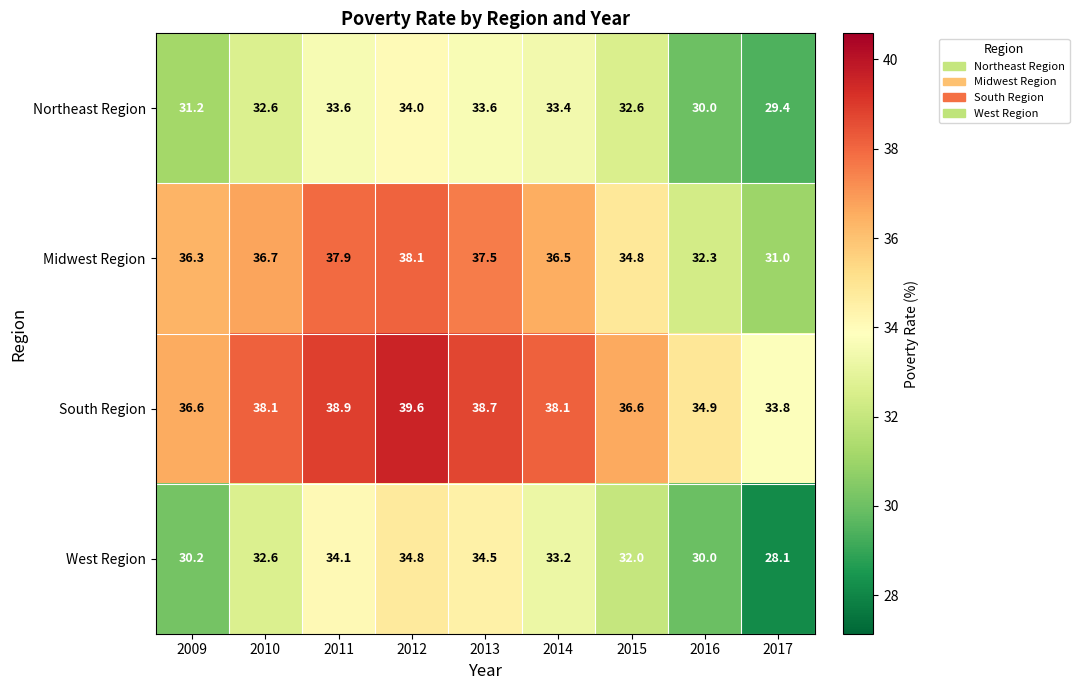

Rank the series at 2017 from lowest to highest value.

West Region, Northeast Region, Midwest Region, South Region